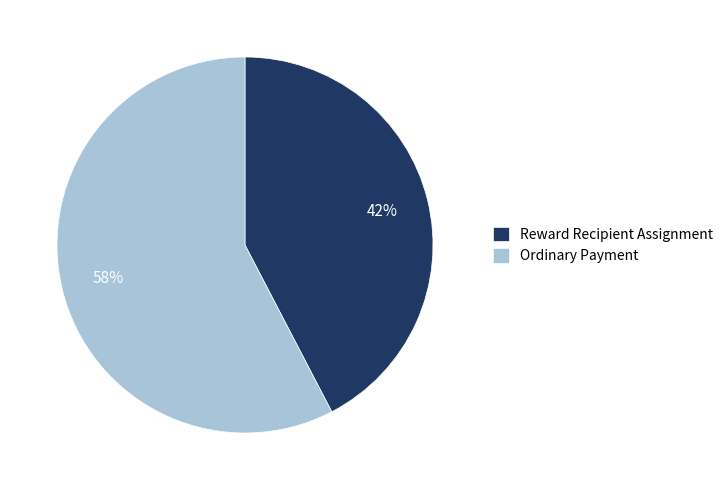

Which has a higher value, Reward Recipient Assignment or Ordinary Payment?

Ordinary Payment